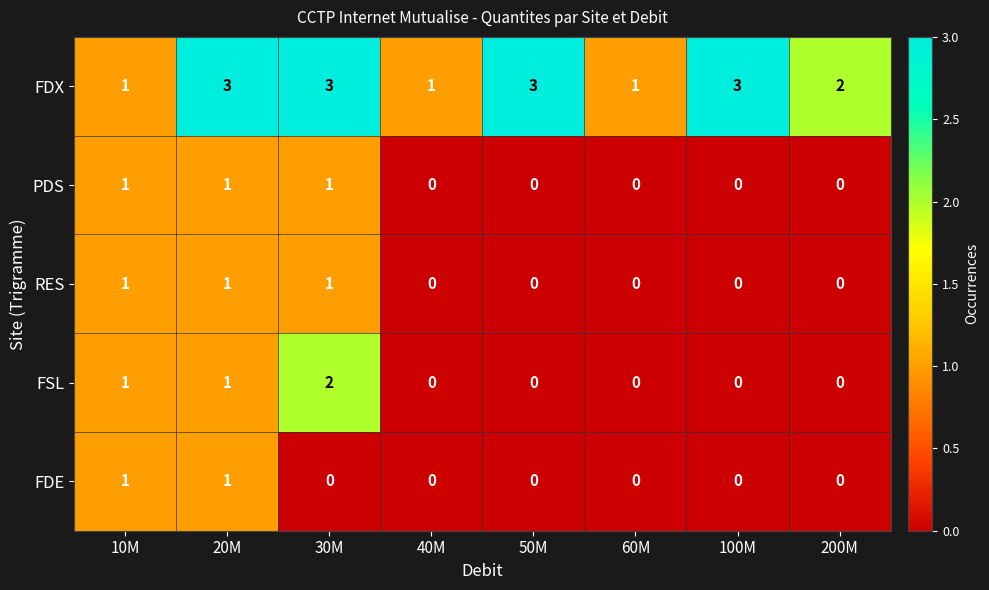

What is the total value across all series at 50M?

3